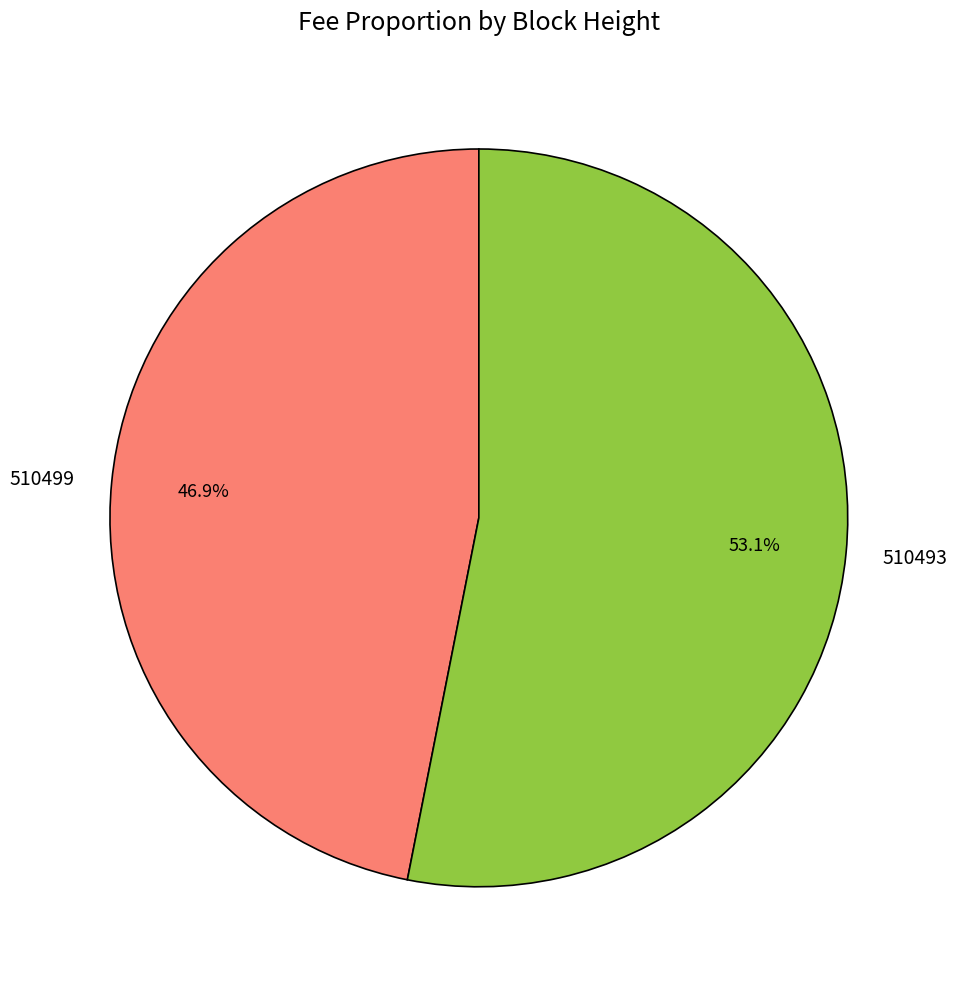

How many segments does this pie chart have?

2